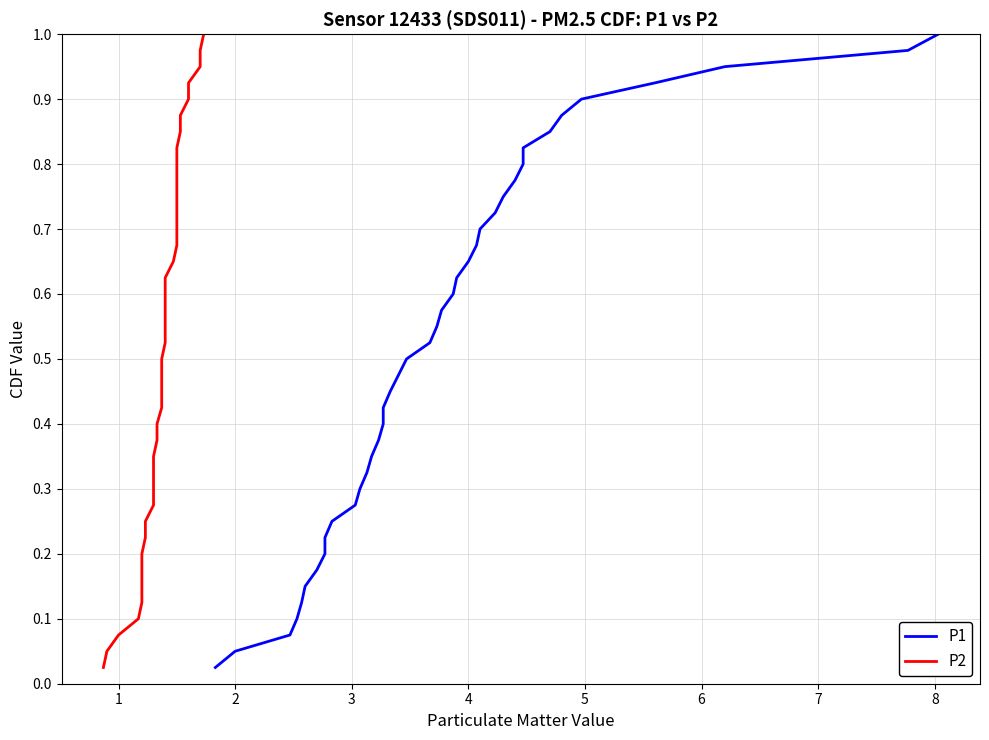

What is the value of the P1 point at the 9th from the left?

0.2